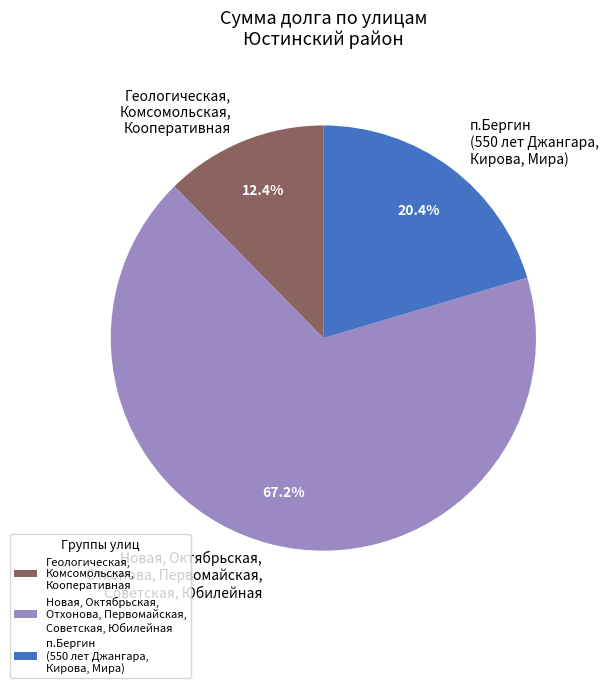

Is there a majority slice in this chart?

Yes